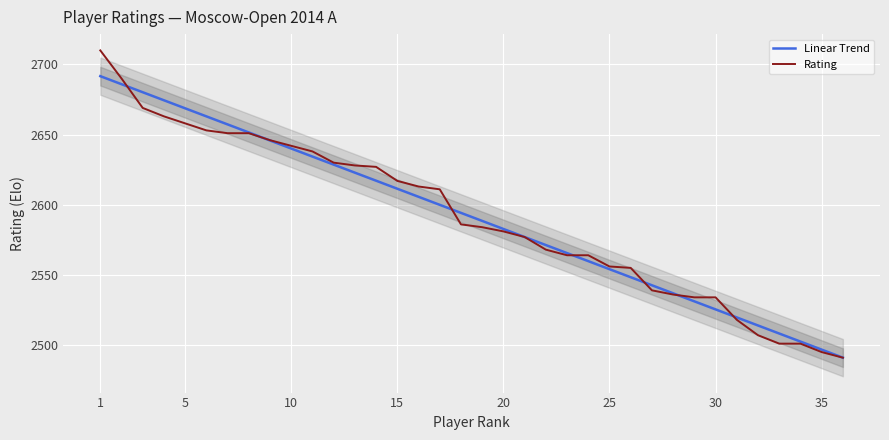

Is the value of Rating at 1 greater than the value of Linear Trend at 15?

Yes